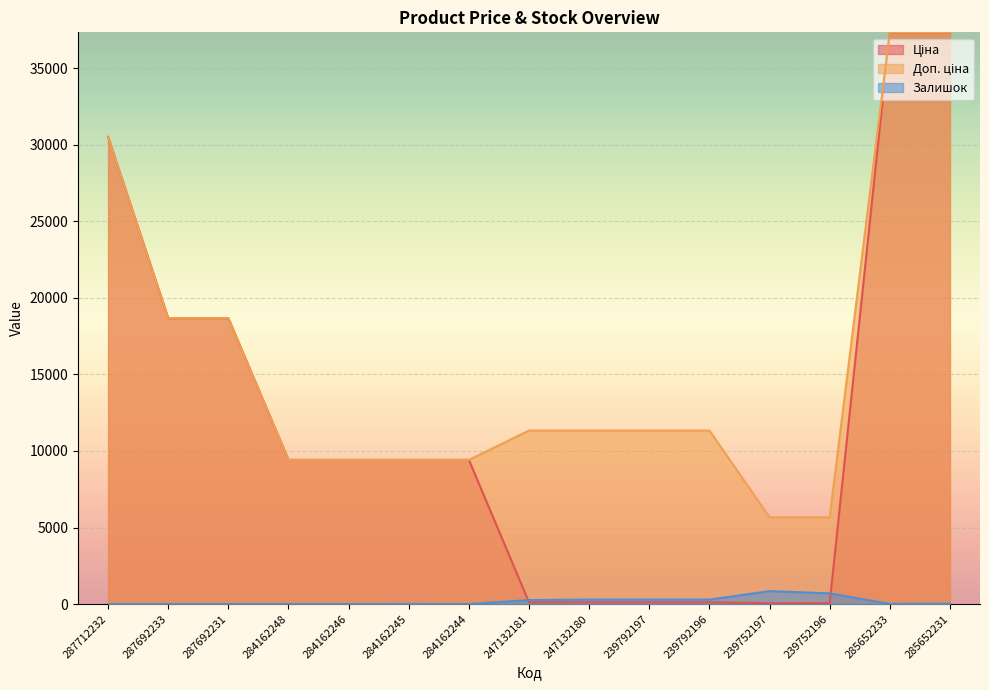

Is the value of Доп. ціна at 284162244 greater than the value of Залишок at 247132181?

Yes